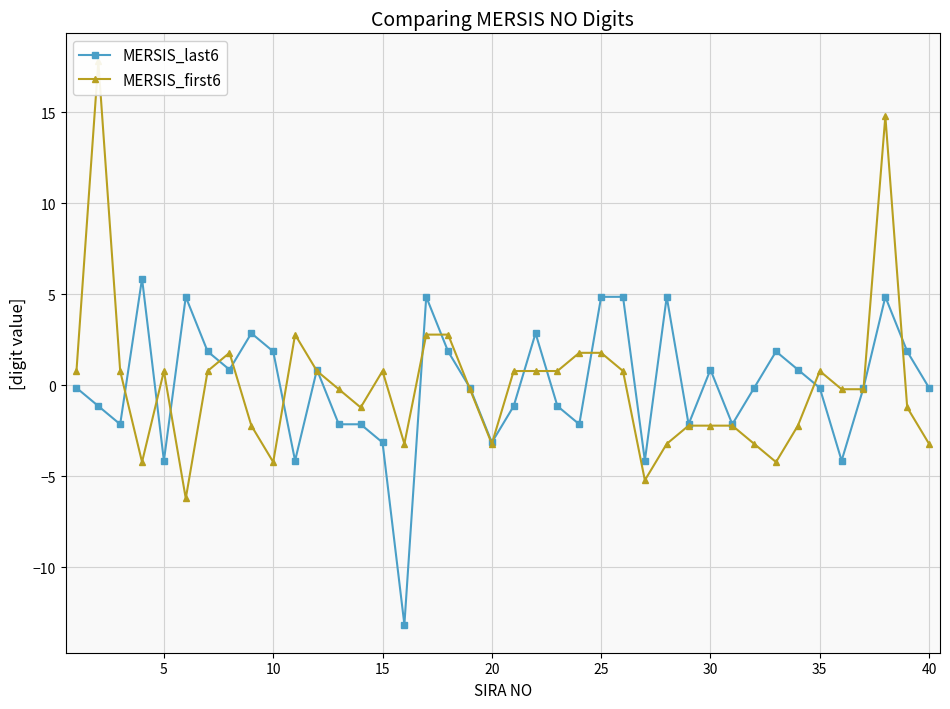

What is the value of the MERSIS_first6 point at the 18th from the left?

2.8